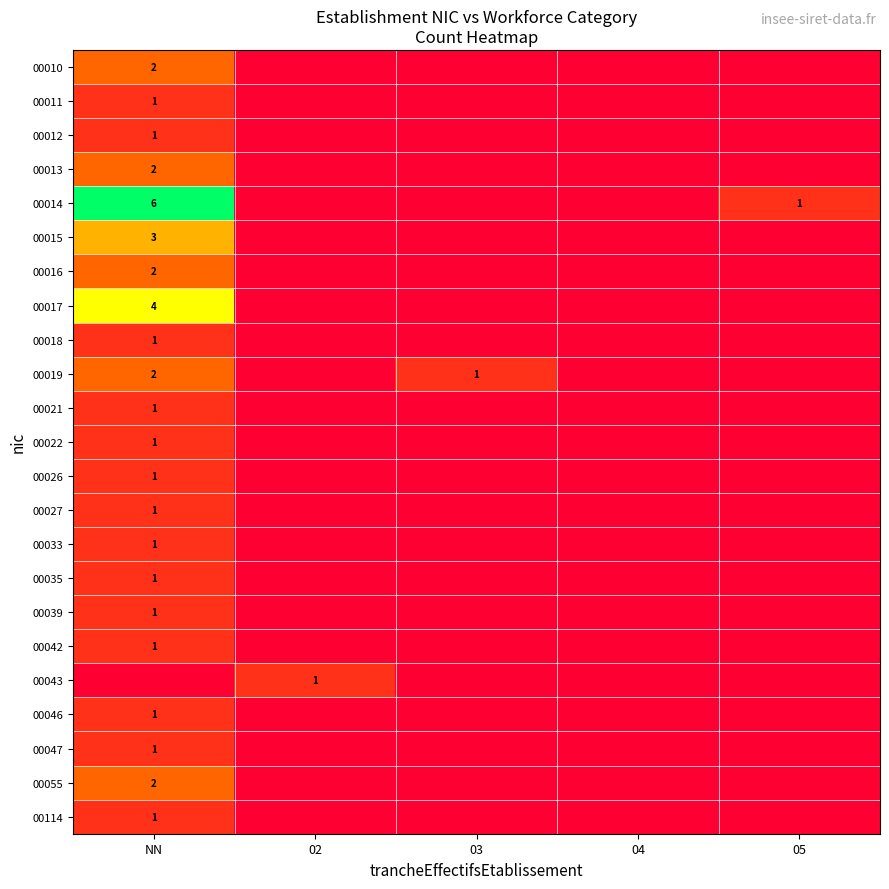

What is the difference between the highest and lowest values at 03?

1.0